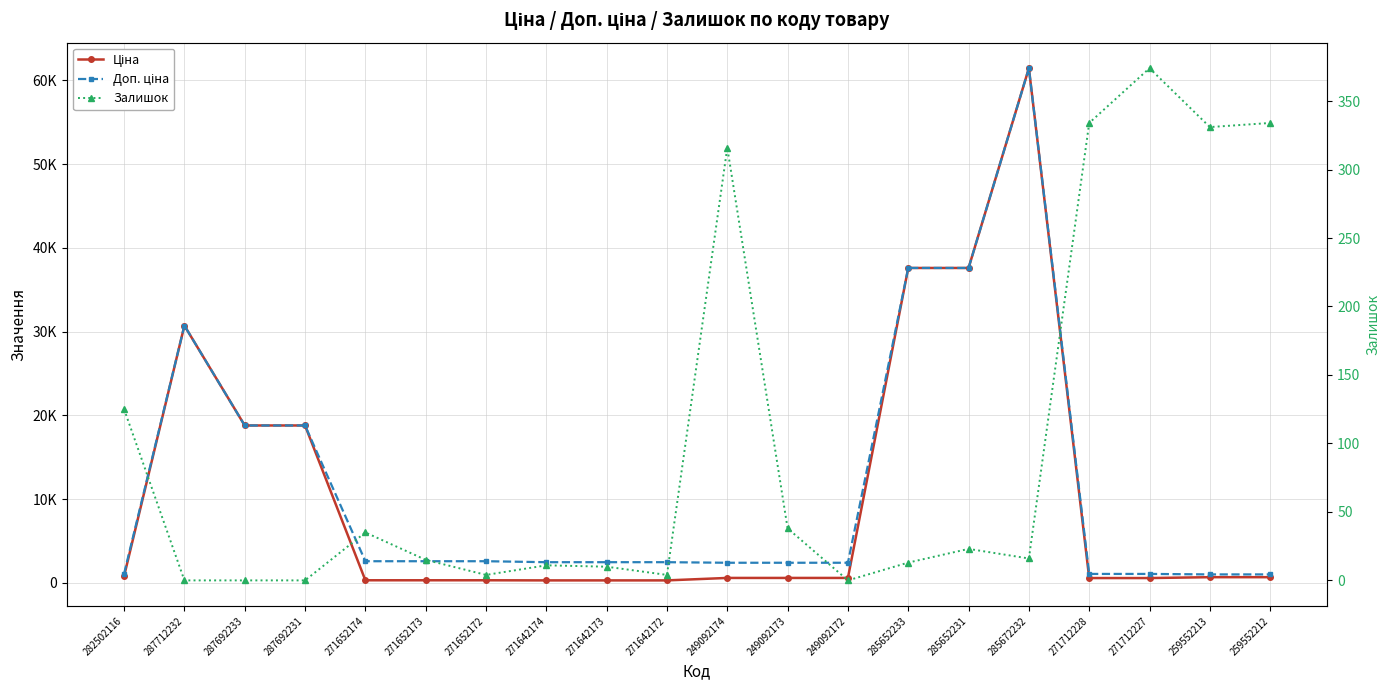

True or false: Доп. ціна has more than 1 interior local peaks.

True